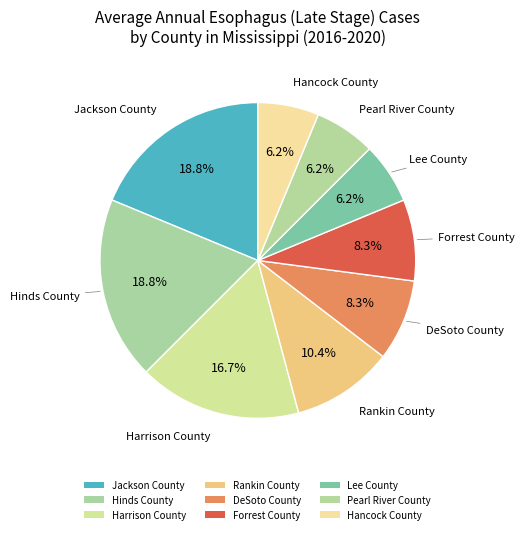

Which slice is the smallest?

Lee County